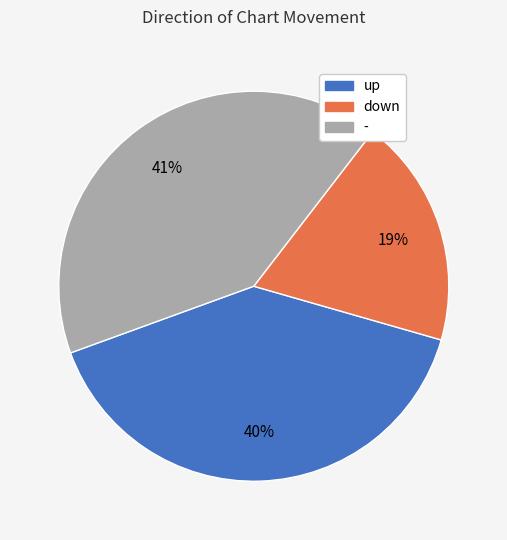

To the nearest percent, what is the difference between the largest and smallest slice percentages?

22%